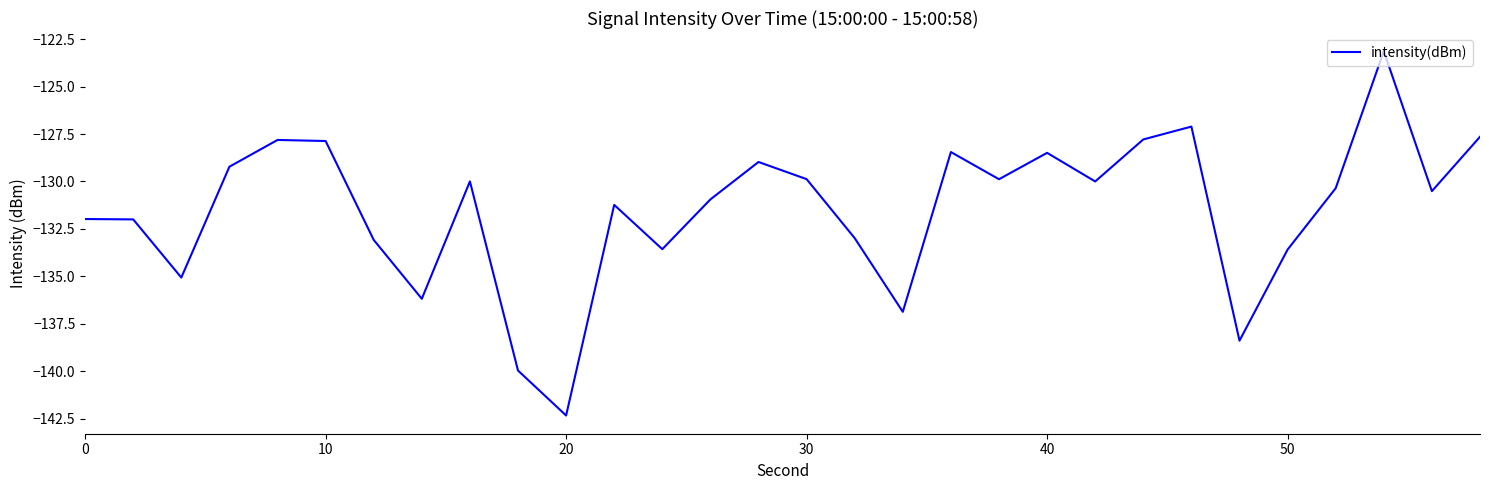

What is the difference between the maximum and minimum values?

19.2